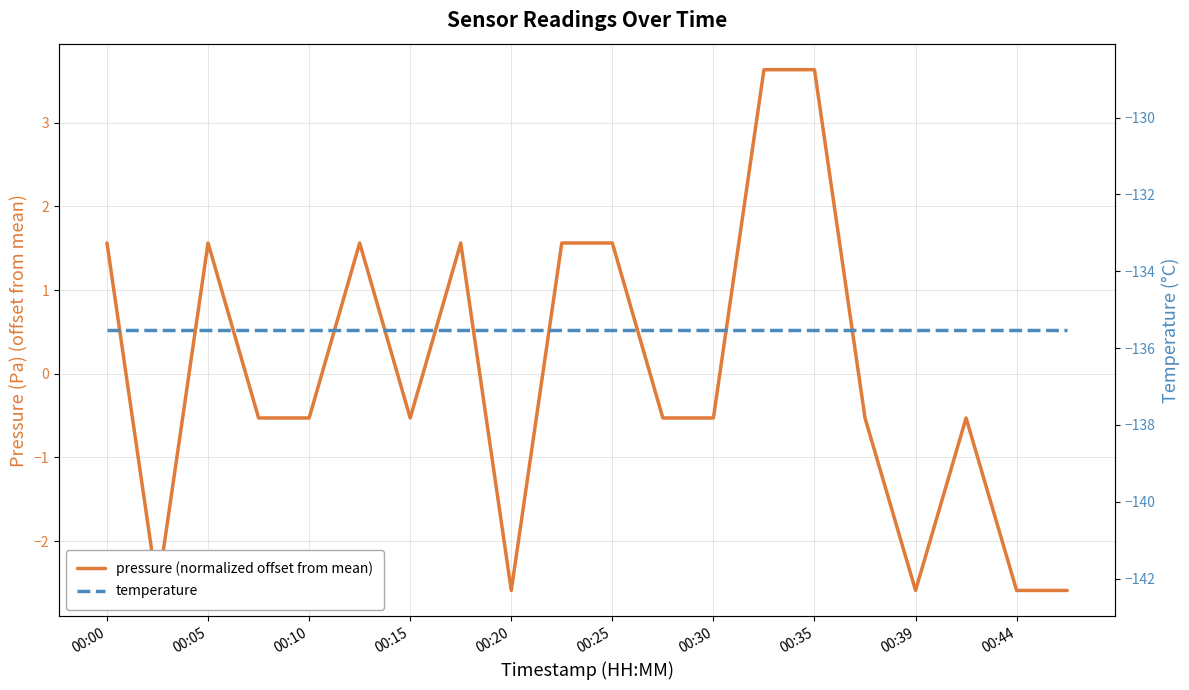

What is the label of the 1st point from the left?

00:00